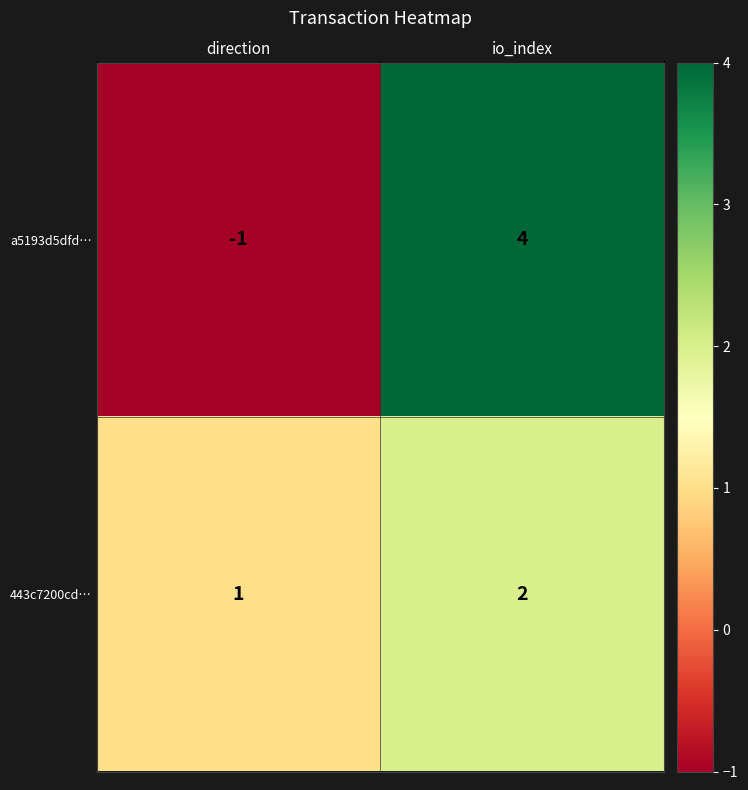

Reading right to left, extract all data points from this chart.

a5193d5dfd…: io_index=4	direction=-1
443c7200cd…: io_index=2	direction=1